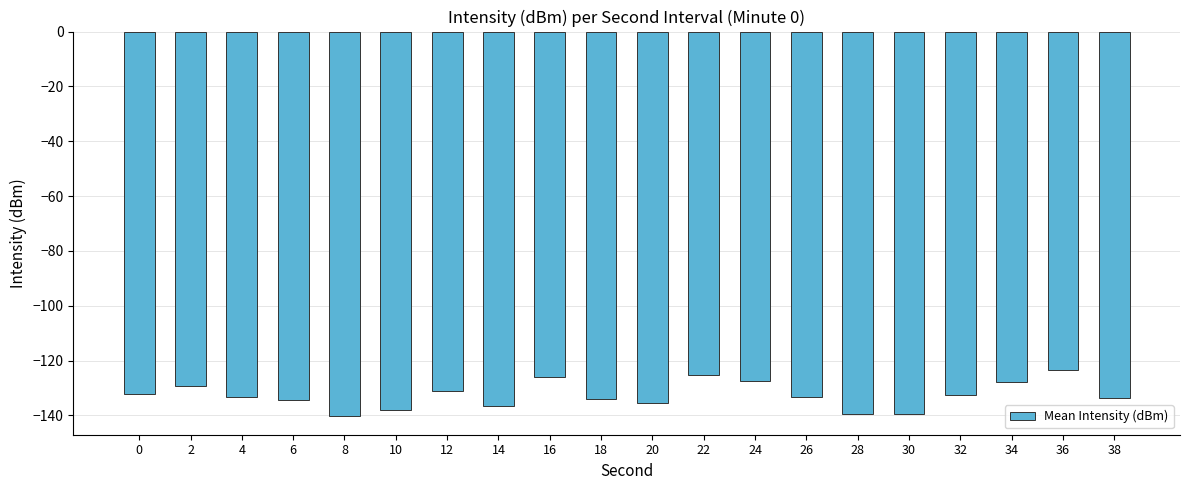

True or false: the data shows -50.7 at 18.

False